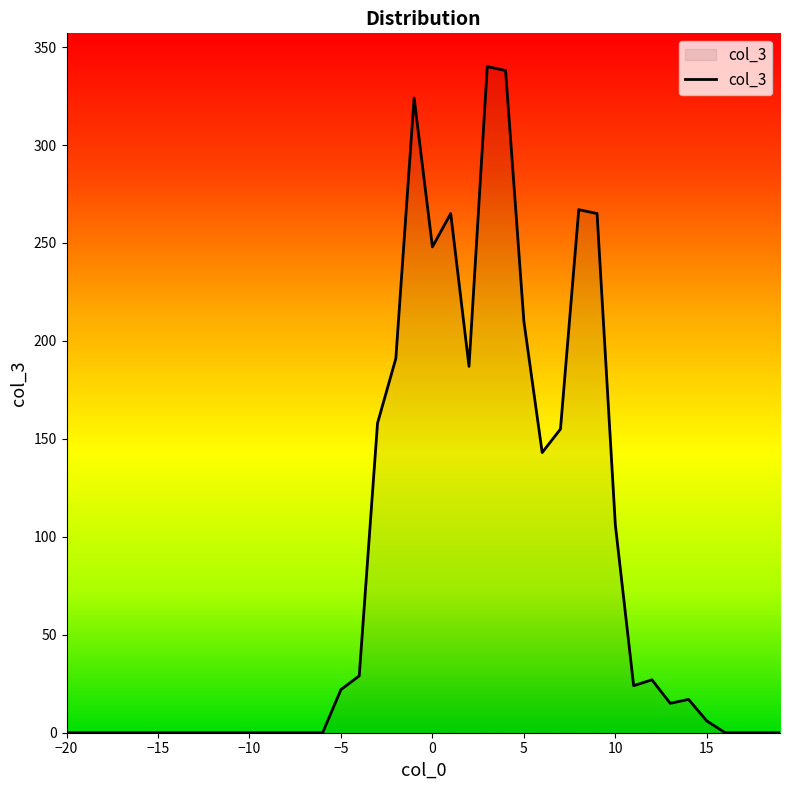

Reading left to right, transcribe all the data shown in this chart.

0	0	0	0	0	0	0	0	0	0	0	0	0	0	0	22	29	158	191	324	248	265	187	340	338	210	143	155	267	265	106	24	27	15	17	6	0	0	0	0